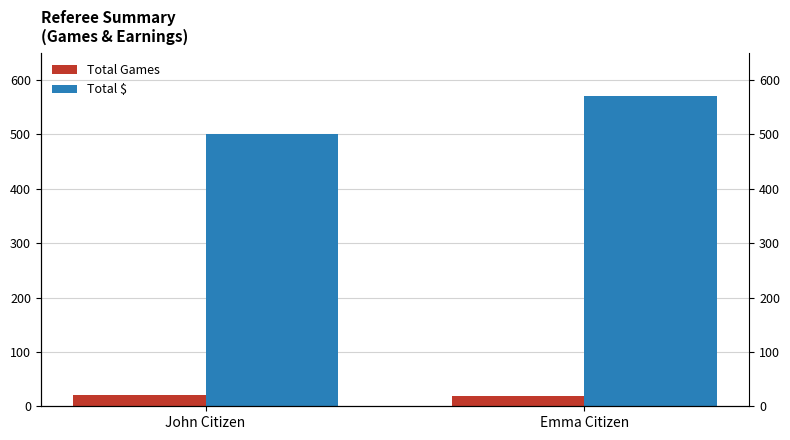

How many bars are there in total?

4